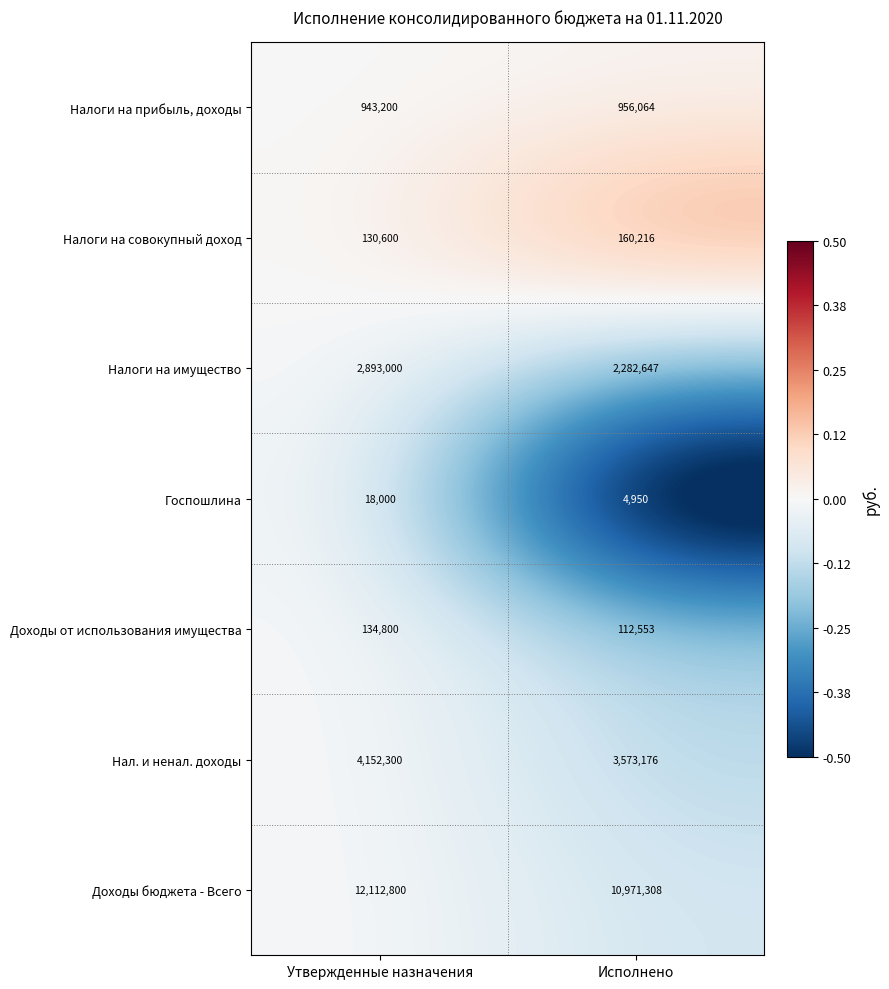

Which series changed the most between Утвержденные назначения and Исполнено?

Доходы бюджета - Всего